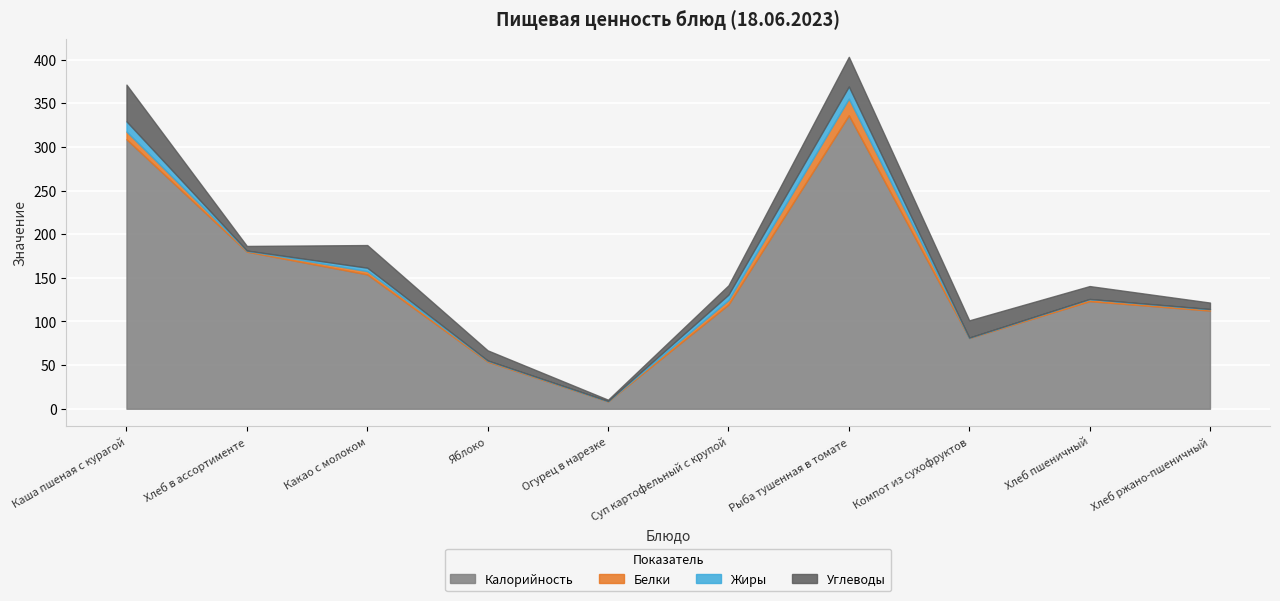

How many lines are shown in the chart?

4